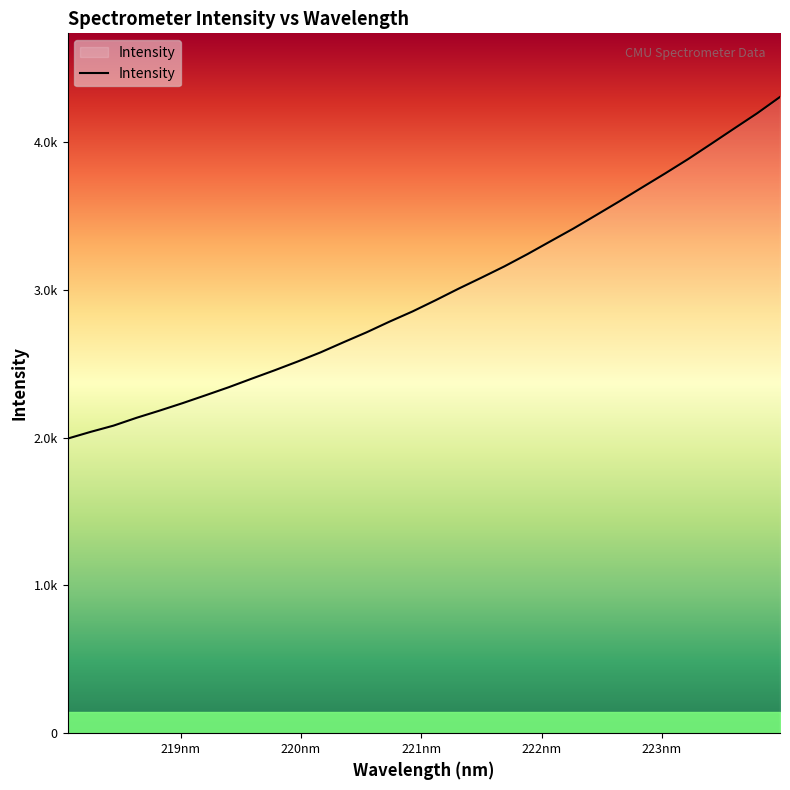

Is this an area chart (filled region under the line)?

Yes